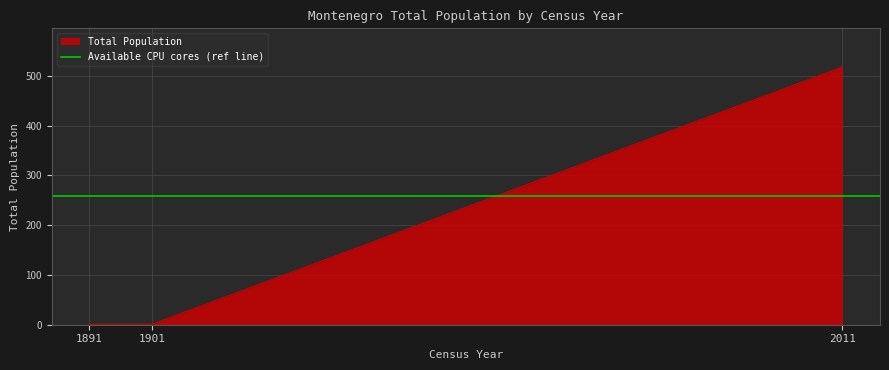

At which category does the chart reach its peak across all series?

2011